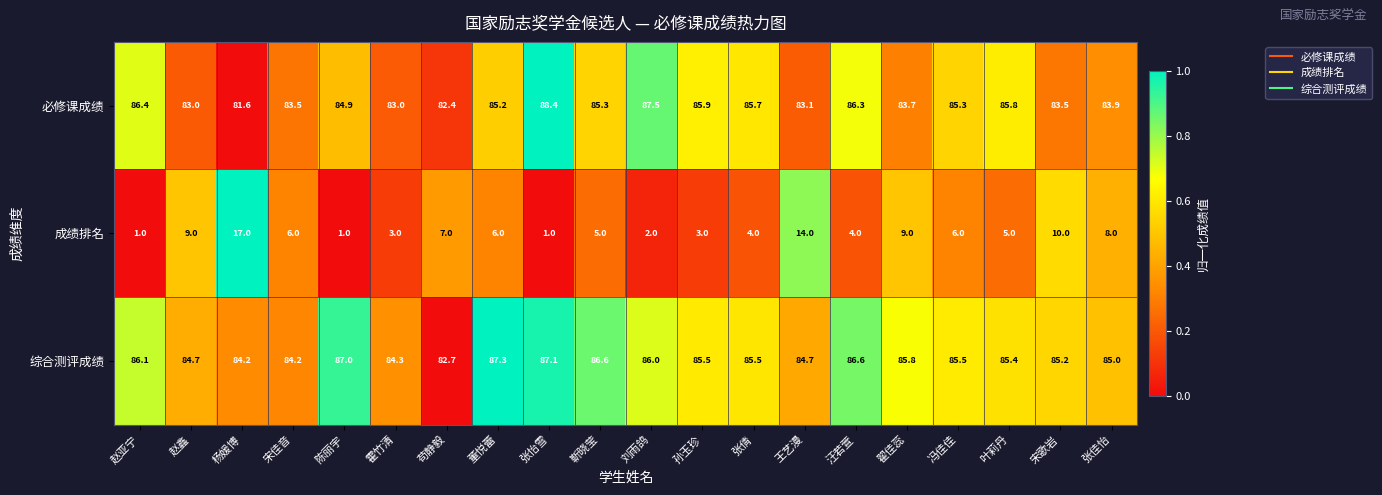

Is it true that 综合测评成绩 equals 48.4 at 赵鑫?

False